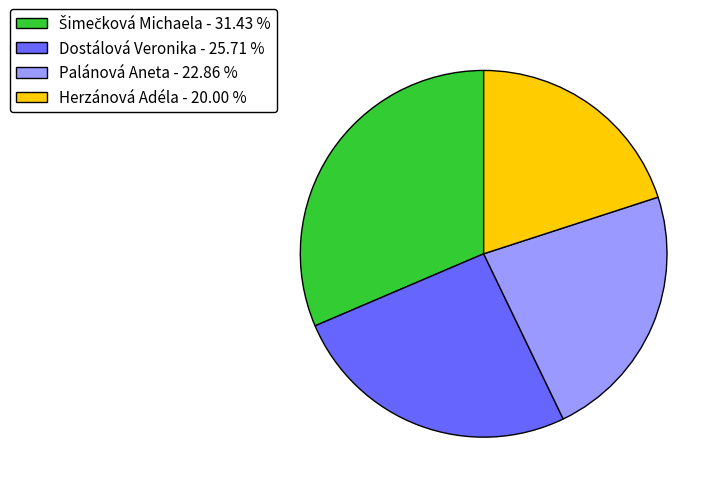

Is it true that Herzánová Adéla is 33% of the pie?

False